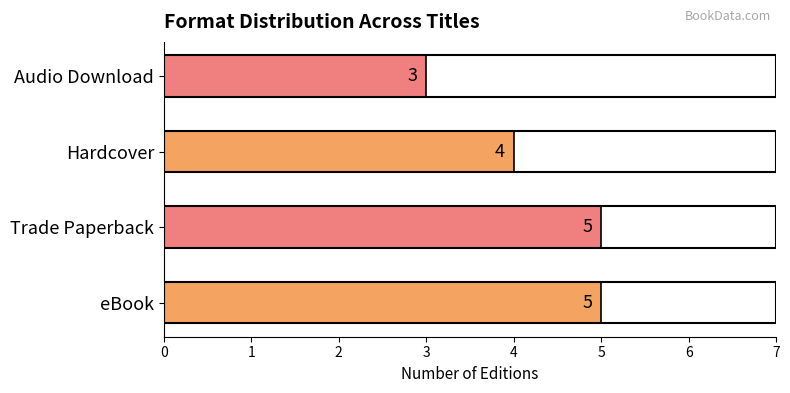

Approximately how many times larger is the value at Audio Download compared to Trade Paperback?

0.6